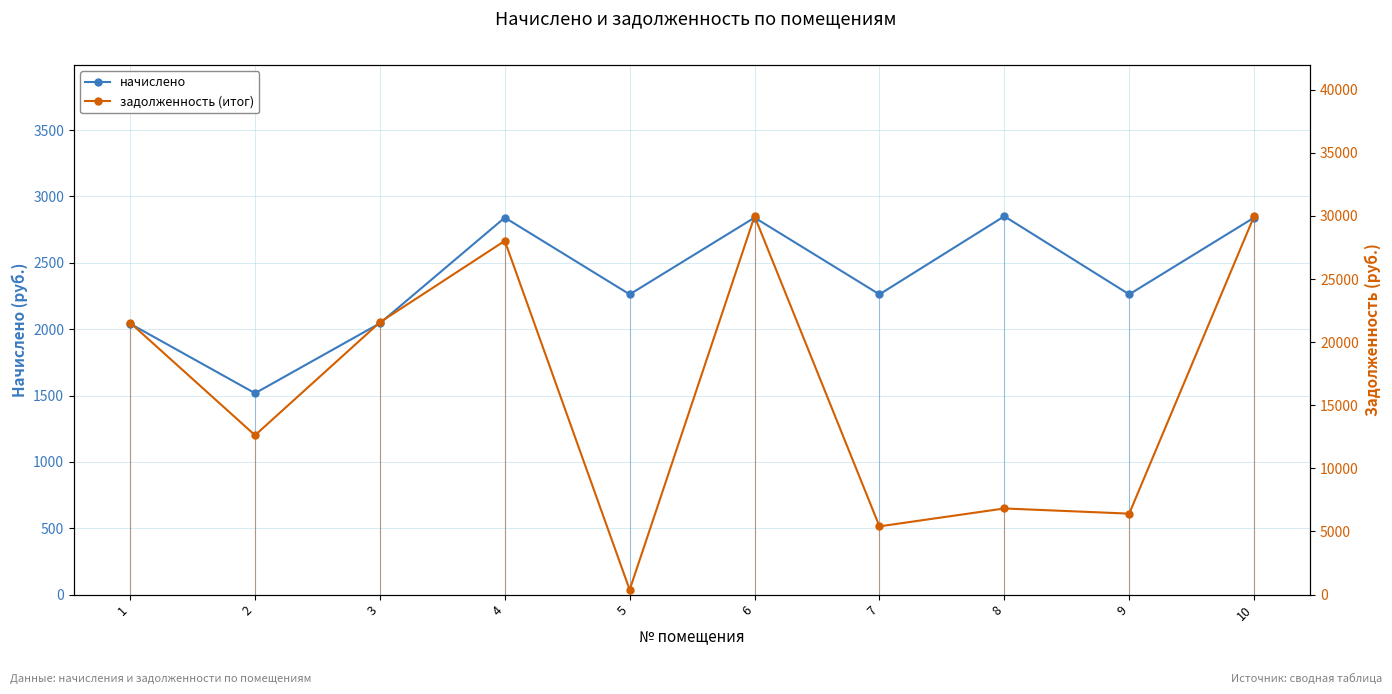

At 3, list the series in order from largest to smallest.

задолженность (итог), начислено